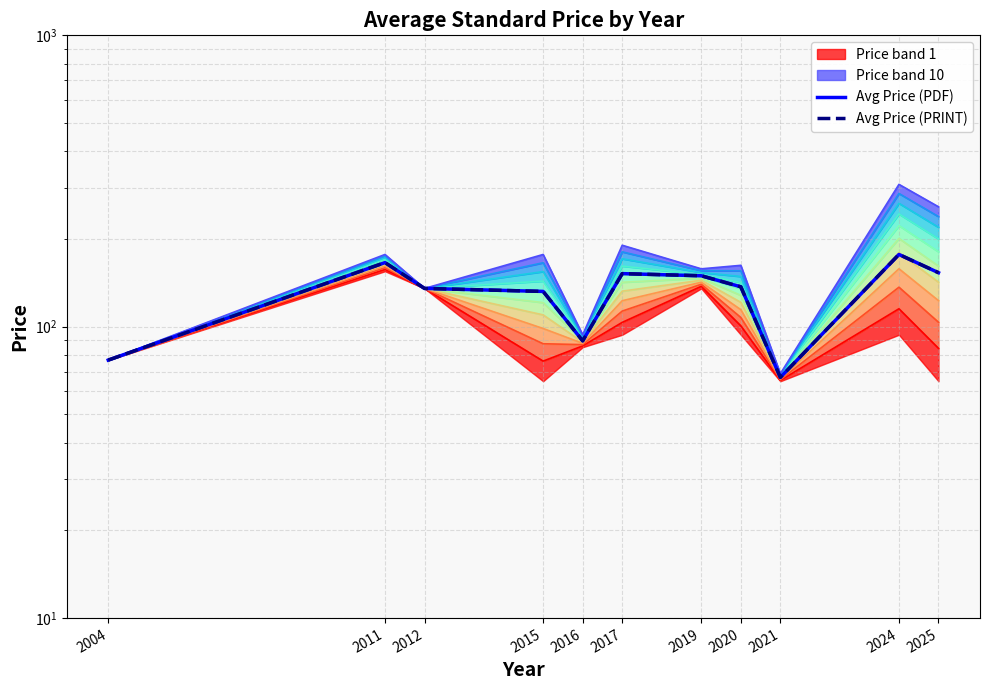

List the labels in order of Avg Price (PRINT) value, smallest first.

2021, 2004, 2016, 2015, 2012, 2020, 2019, 2017, 2025, 2011, 2024